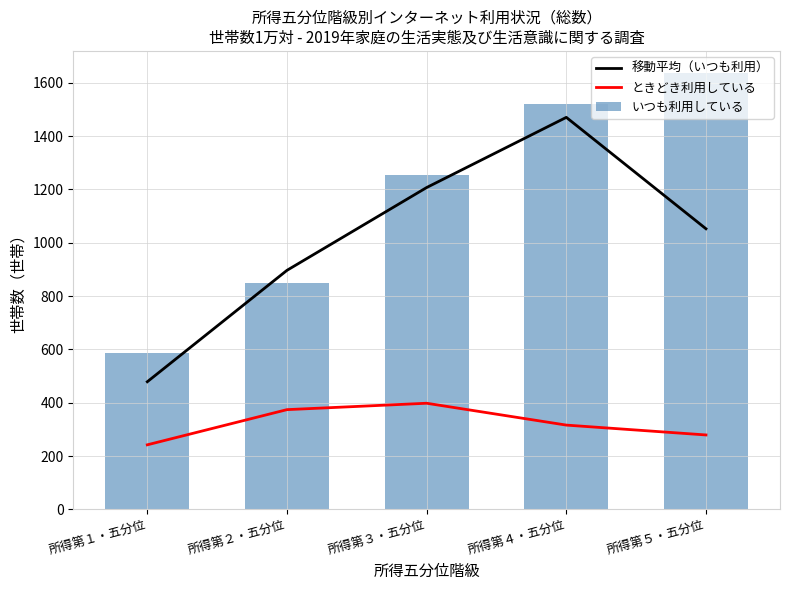

Reading right to left, extract all data points from this chart.

移動平均（いつも利用）: 所得第５・五分位=1052.7	所得第４・五分位=1470.7	所得第３・五分位=1207.3	所得第２・五分位=896.7	所得第１・五分位=478.7
ときどき利用している: 所得第５・五分位=279.0	所得第４・五分位=316.0	所得第３・五分位=398.0	所得第２・五分位=374.0	所得第１・五分位=242.0
いつも利用している: 所得第５・五分位=1638.0	所得第４・五分位=1520.0	所得第３・五分位=1254.0	所得第２・五分位=848.0	所得第１・五分位=588.0